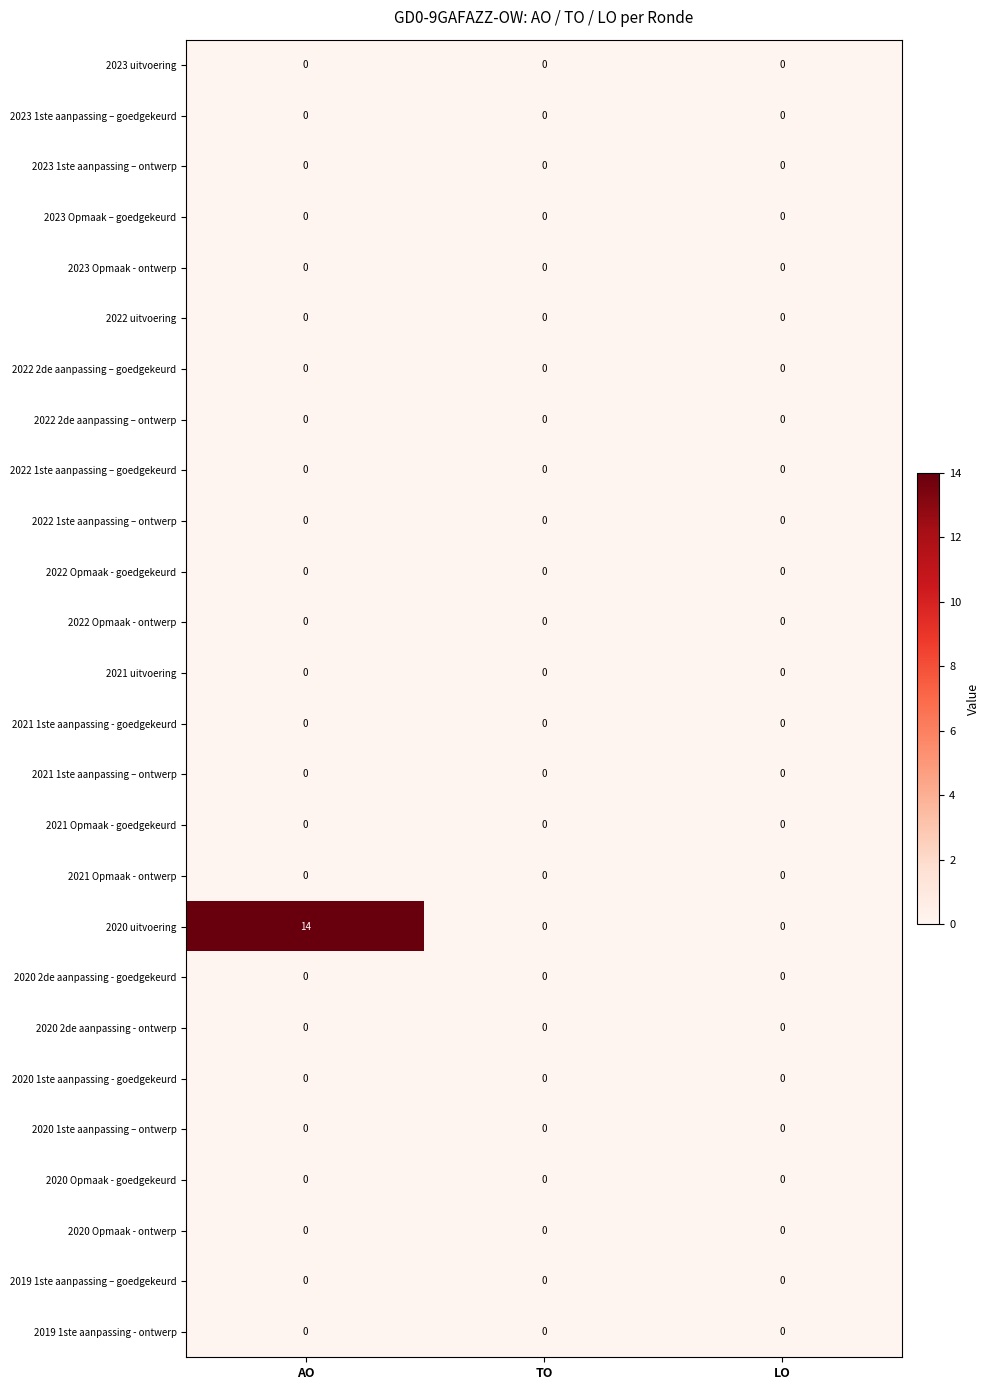

Count the number of categories in the chart.

3